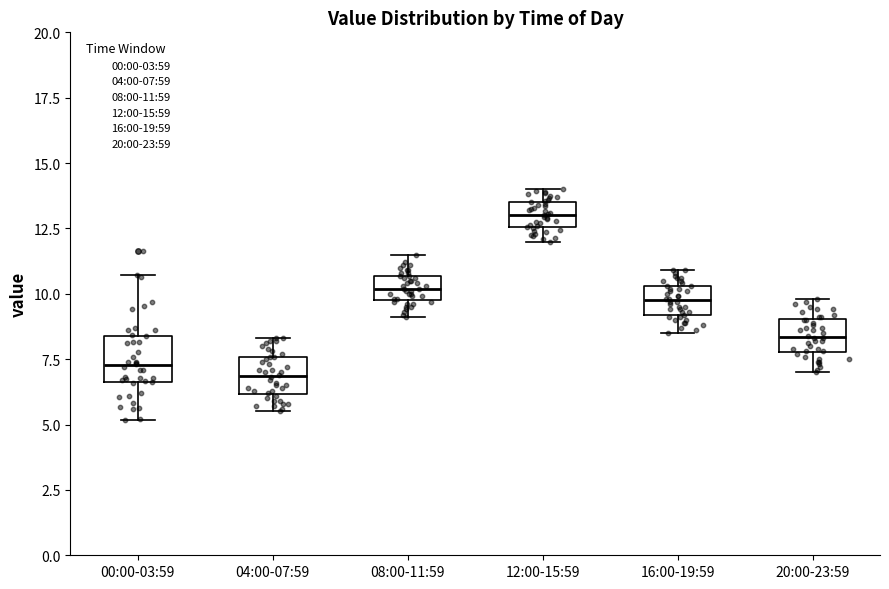

Where is the upper edge of the box for 08:00-11:59 on the y-axis? The values are not printed on the chart, so give them approximately, as read against the axis.

10.5